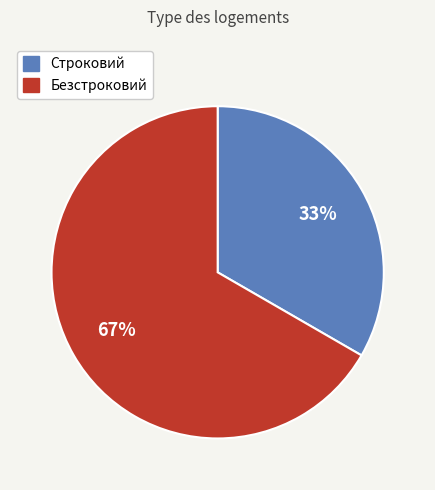

To the nearest percent, what is the combined percentage of Строковий and Безстроковий?

100%